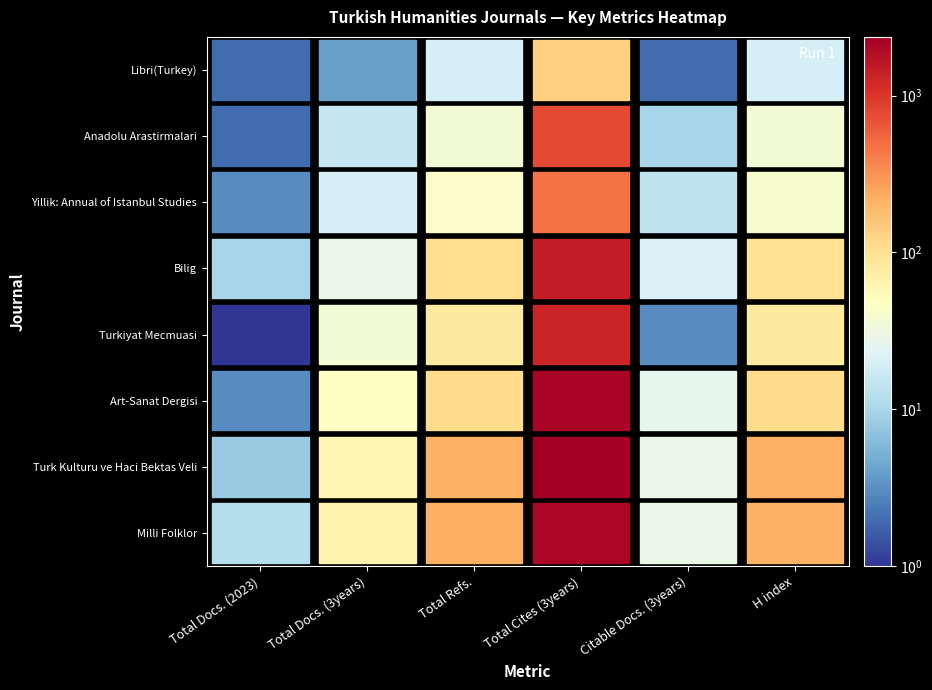

Between Total Docs. (3years) and Total Refs., which is larger?

Total Refs.